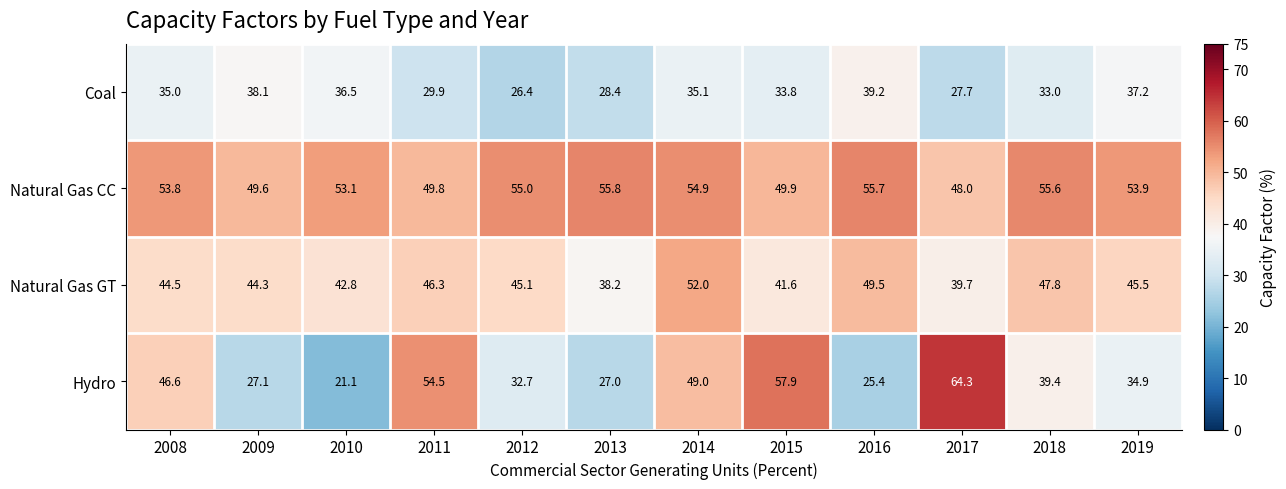

The value of Natural Gas GT at 2014 is 52.0. True or false?

True